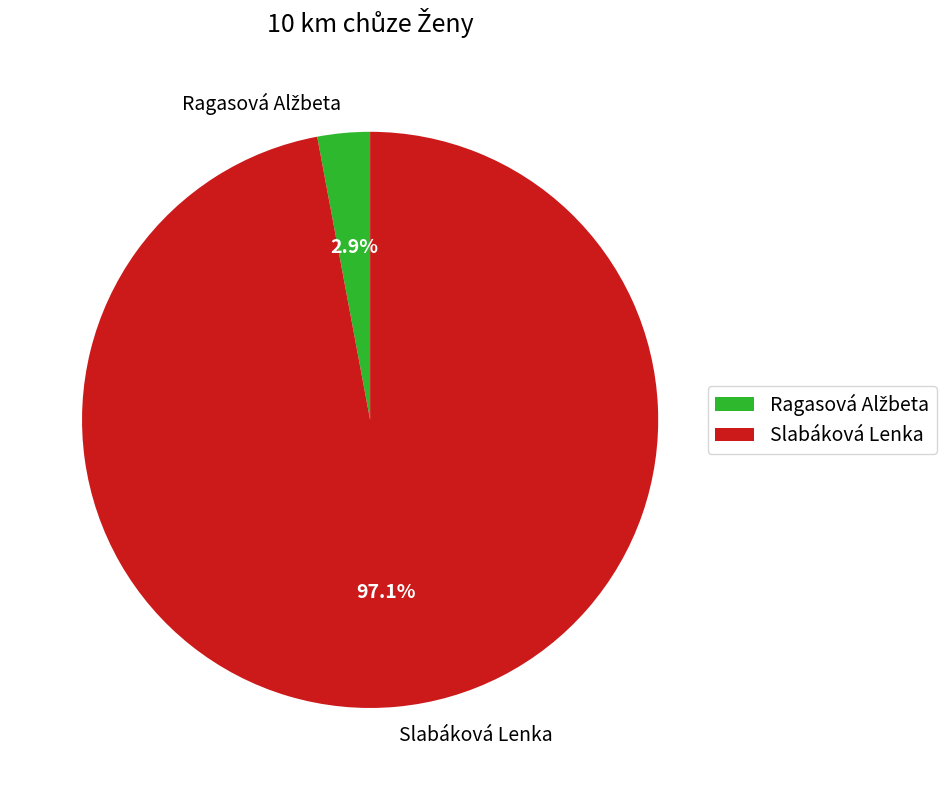

What portion of the pie excludes Slabáková Lenka?

2.9%